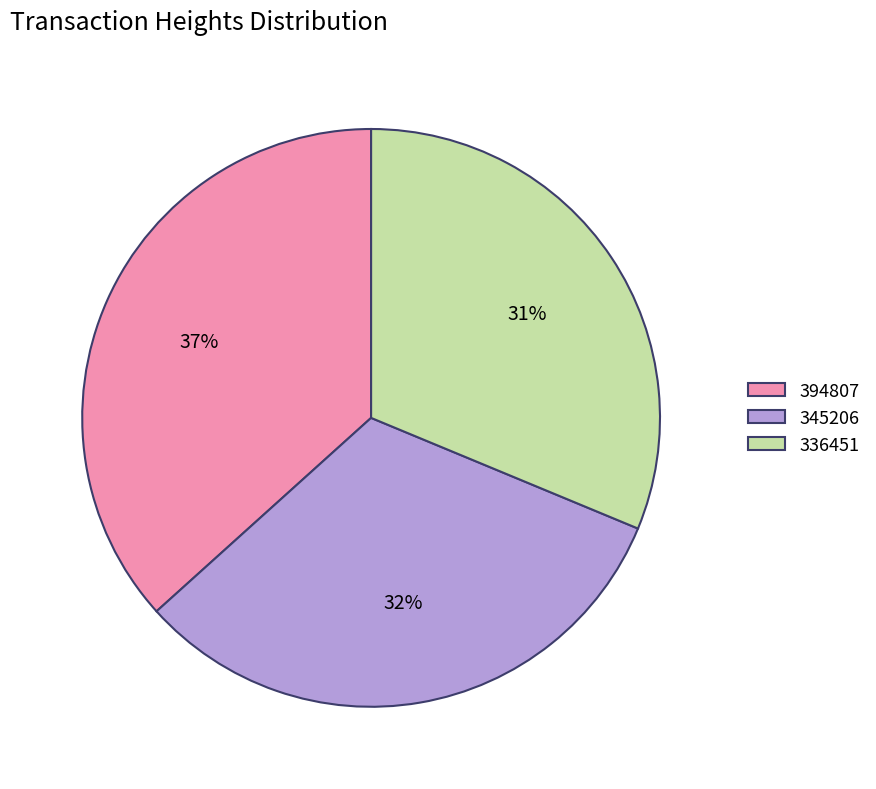

Between 345206 and 336451, which is larger?

345206